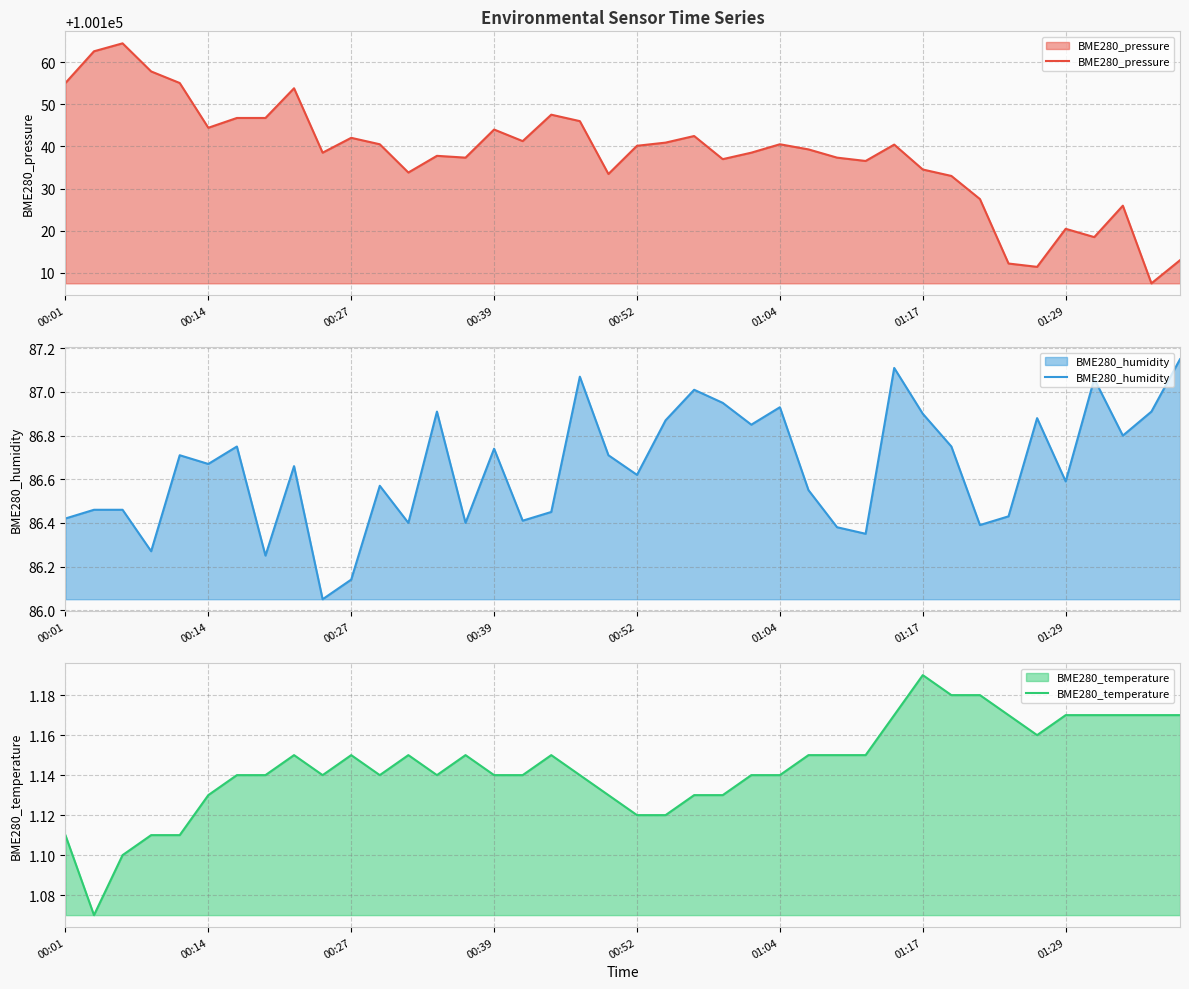

How many data points in BME280_pressure are less than 100140?

20